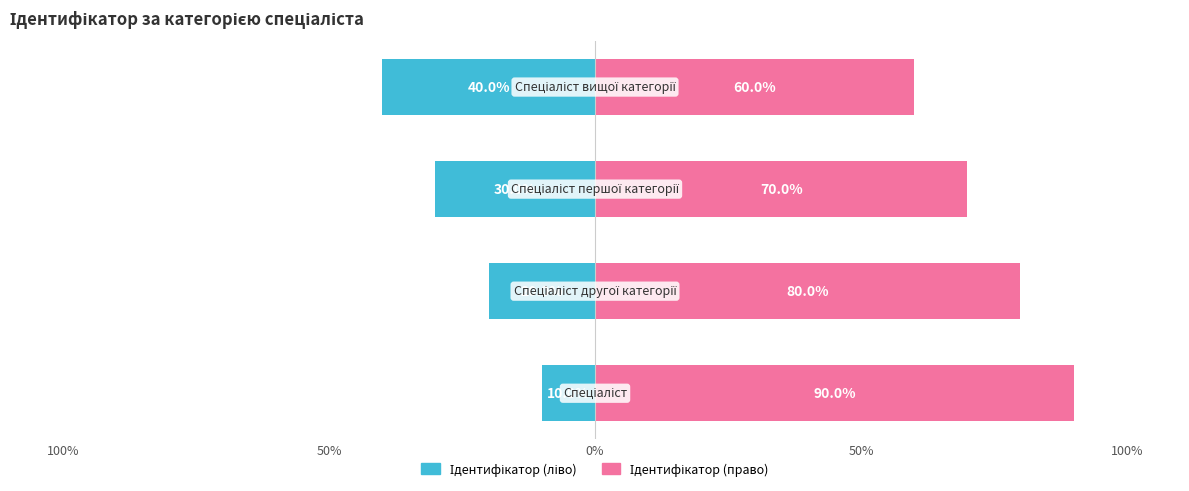

Which series has the largest range (max minus min)?

Ідентифікатор (ліво)